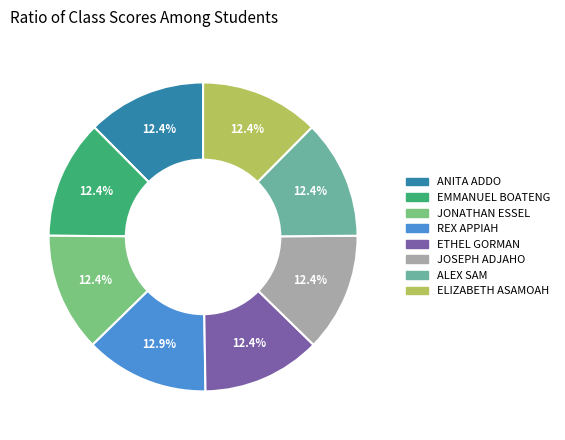

Approximately how many times larger is the value at ANITA ADDO compared to JONATHAN ESSEL?

1.0